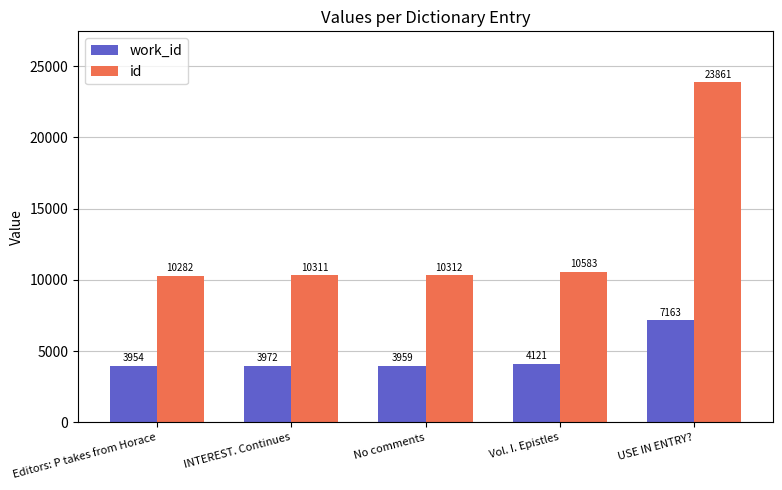

What position from the left is Vol. I. Epistles?

4